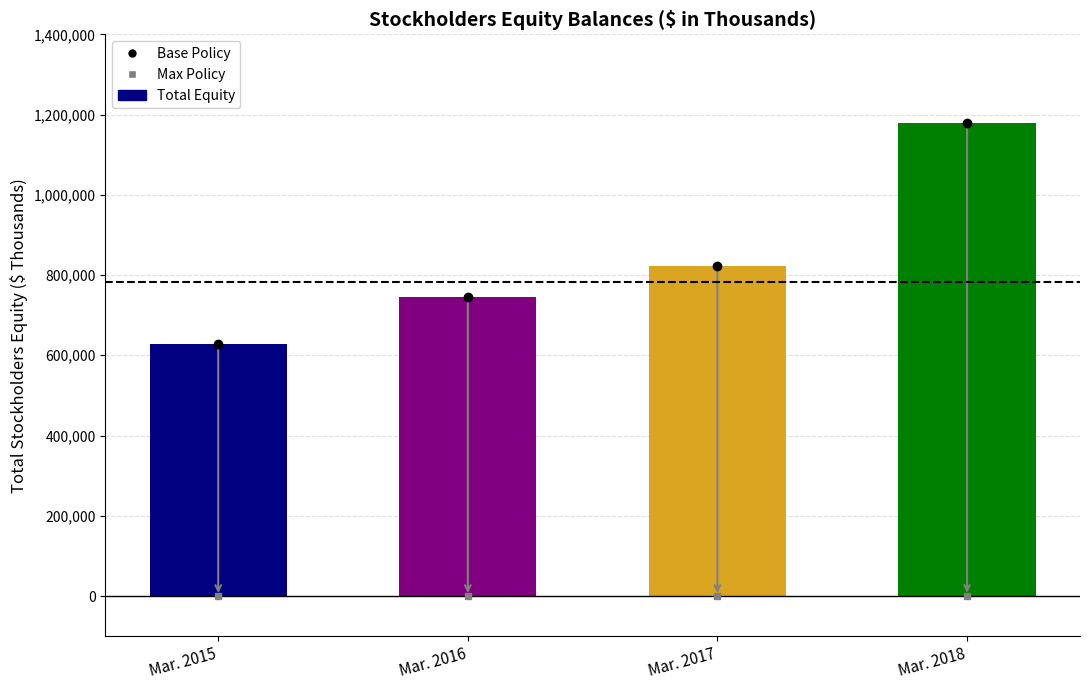

Rank the categories by value from lowest to highest.

Mar. 2015, Mar. 2016, Mar. 2017, Mar. 2018